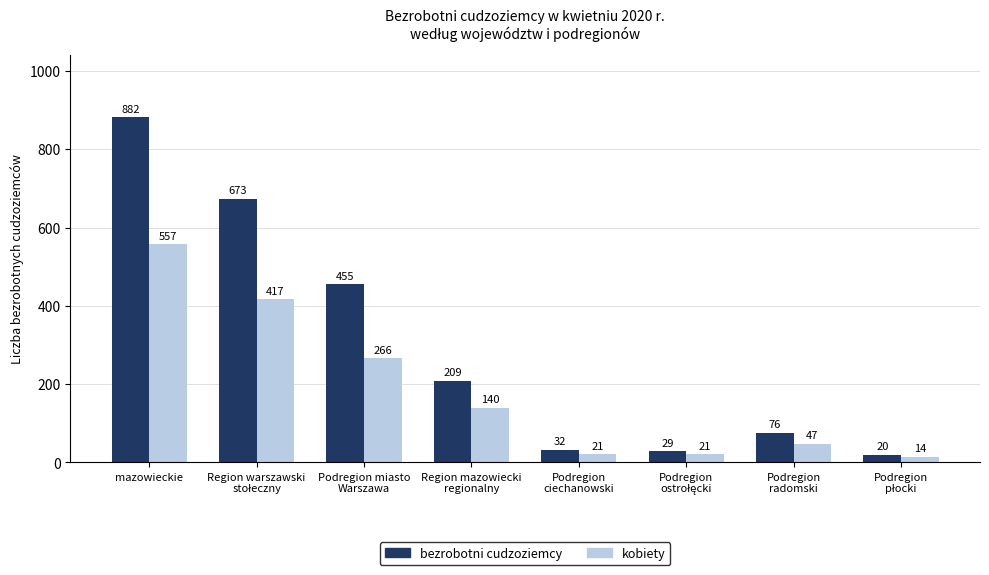

Where is bezrobotni cudzoziemcy nearest to the value 451?

Podregion miasto
Warszawa